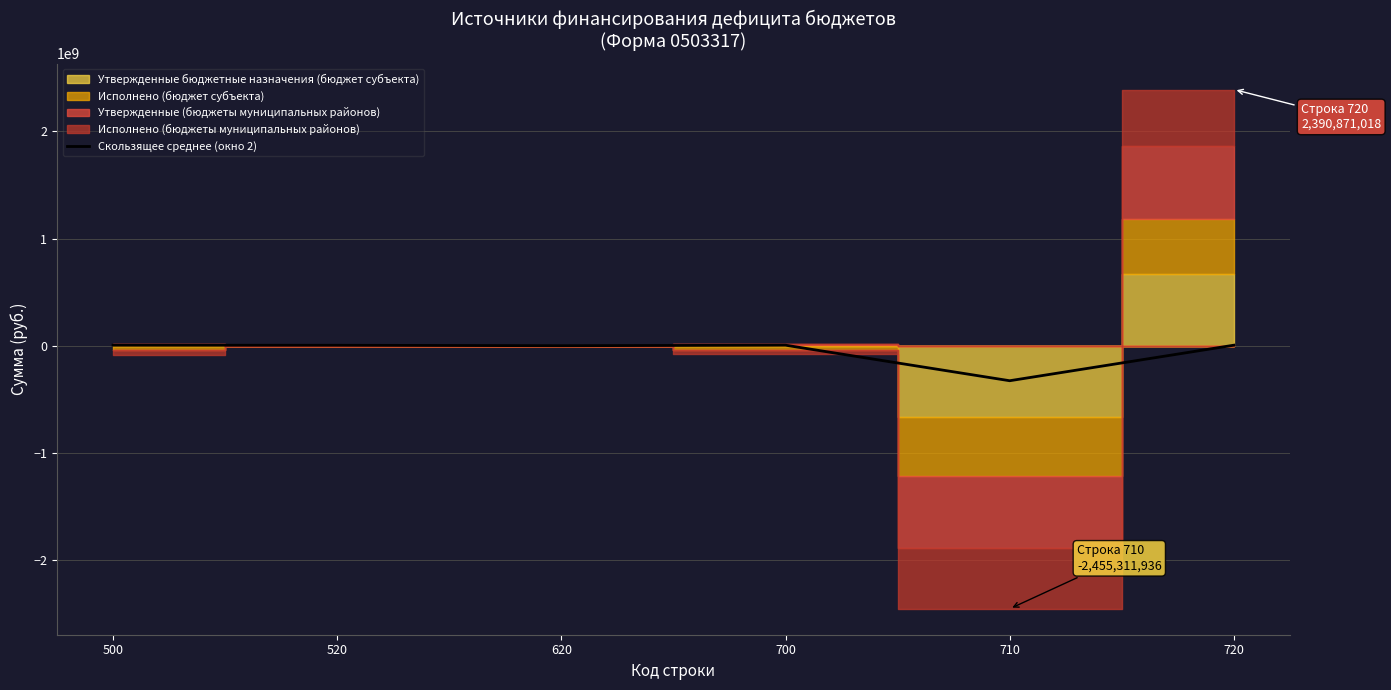

What is the difference between the values at 620 and 500?

4552788.1